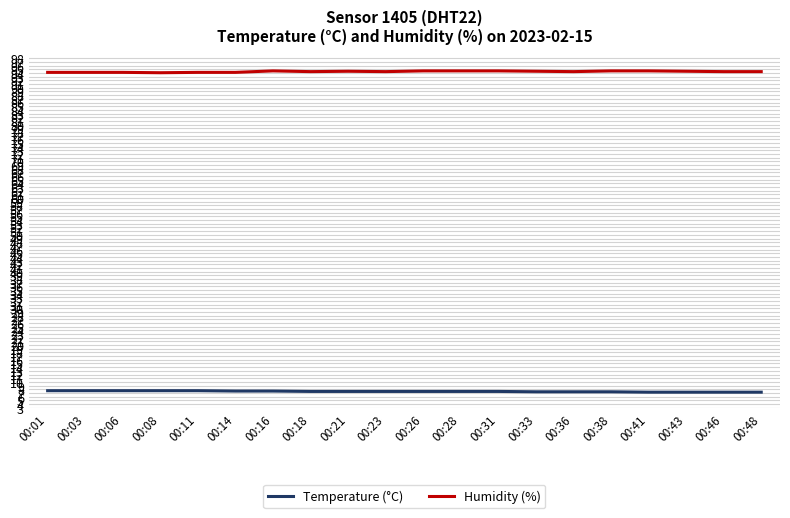

True or false: Temperature (°C) and Humidity (%) intersect in this chart.

False